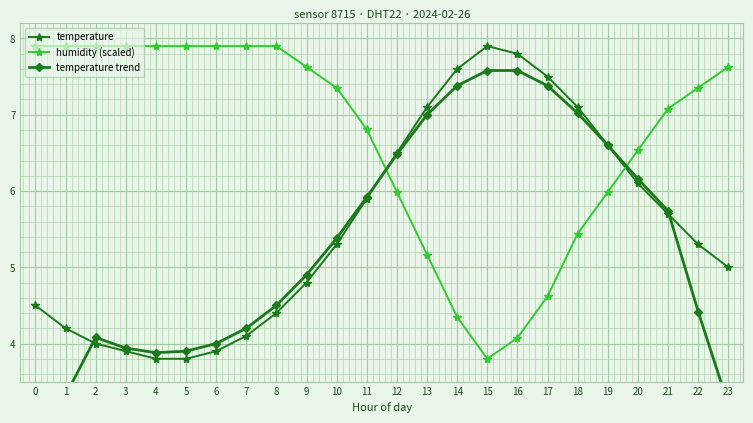

Which series has the largest total across all categories?

humidity (scaled)